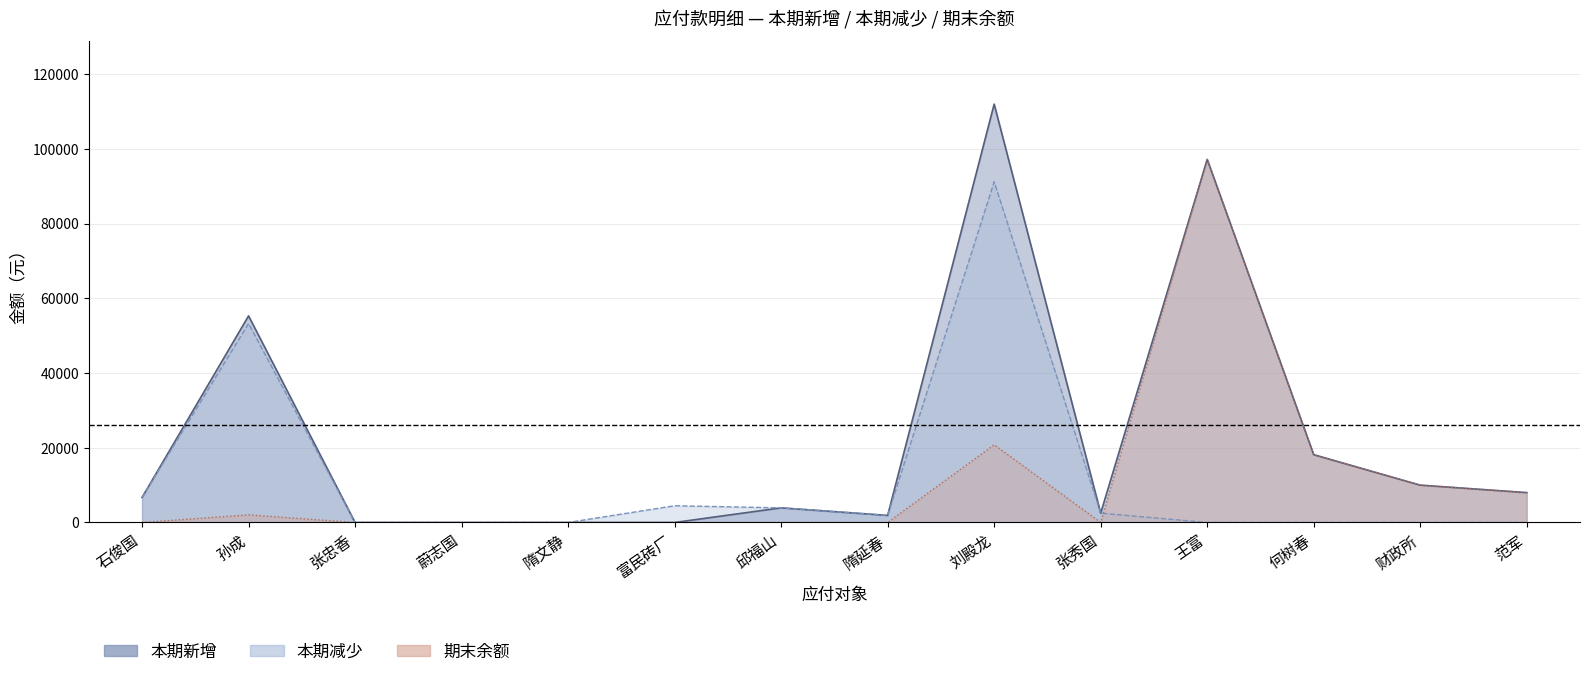

How many data points in 本期新增 are above 6700?

6